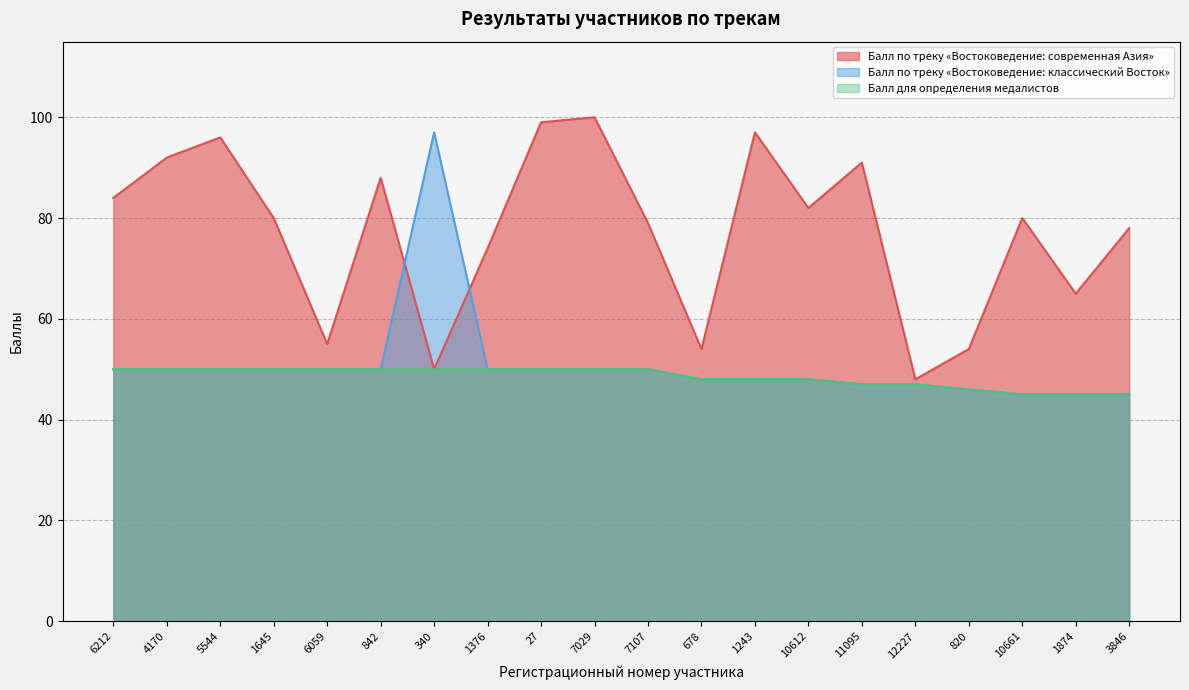

Which has a higher value, 6059 or 1645?

1645